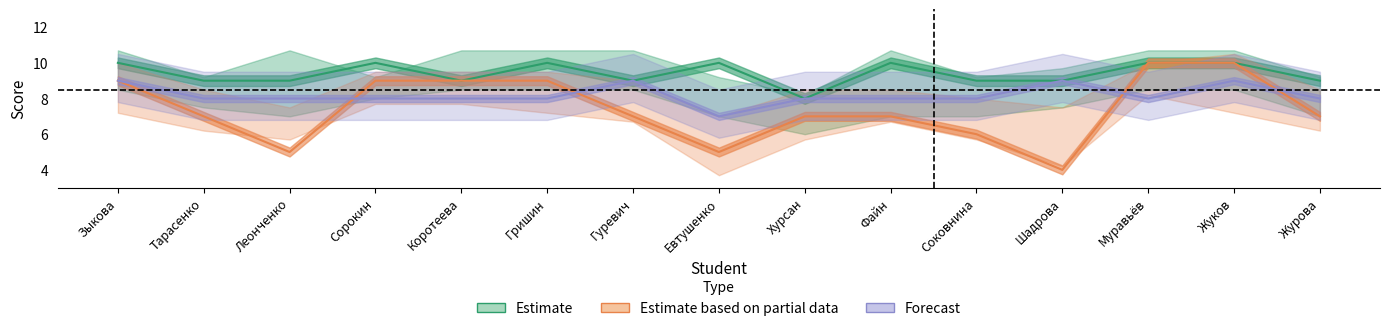

What is the label of the 4th point from the left?

Сорокин